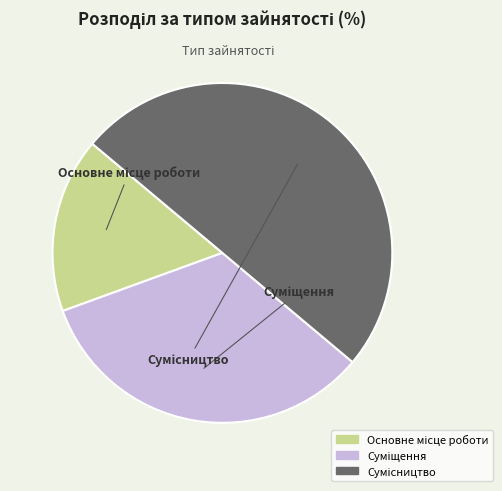

How many segments does this pie chart have?

3